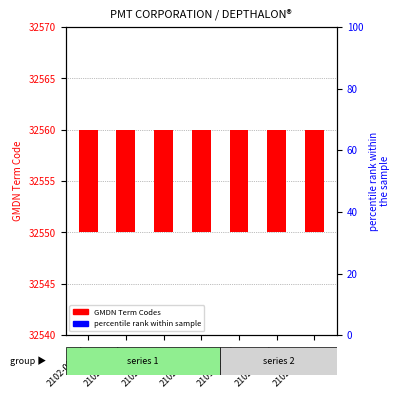

Which series has the widest spread of Y values?

percentile rank within sample